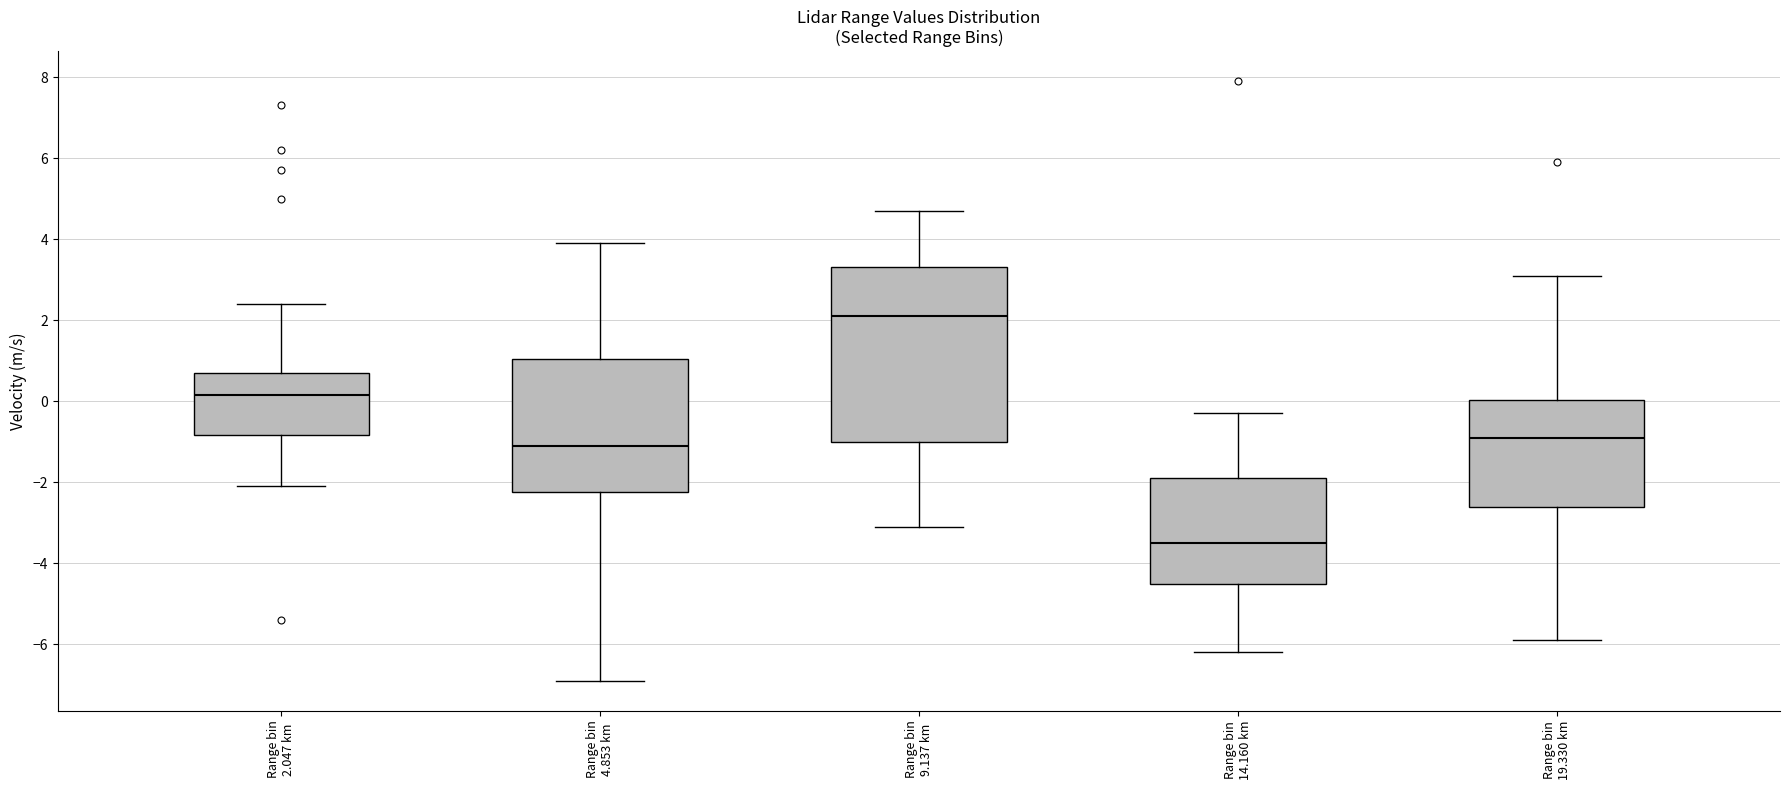

Where does the lower whisker of the box for Range bin 4.853 km end on the y-axis? The values are not printed on the chart, so give them approximately, as read against the axis.

-6.8